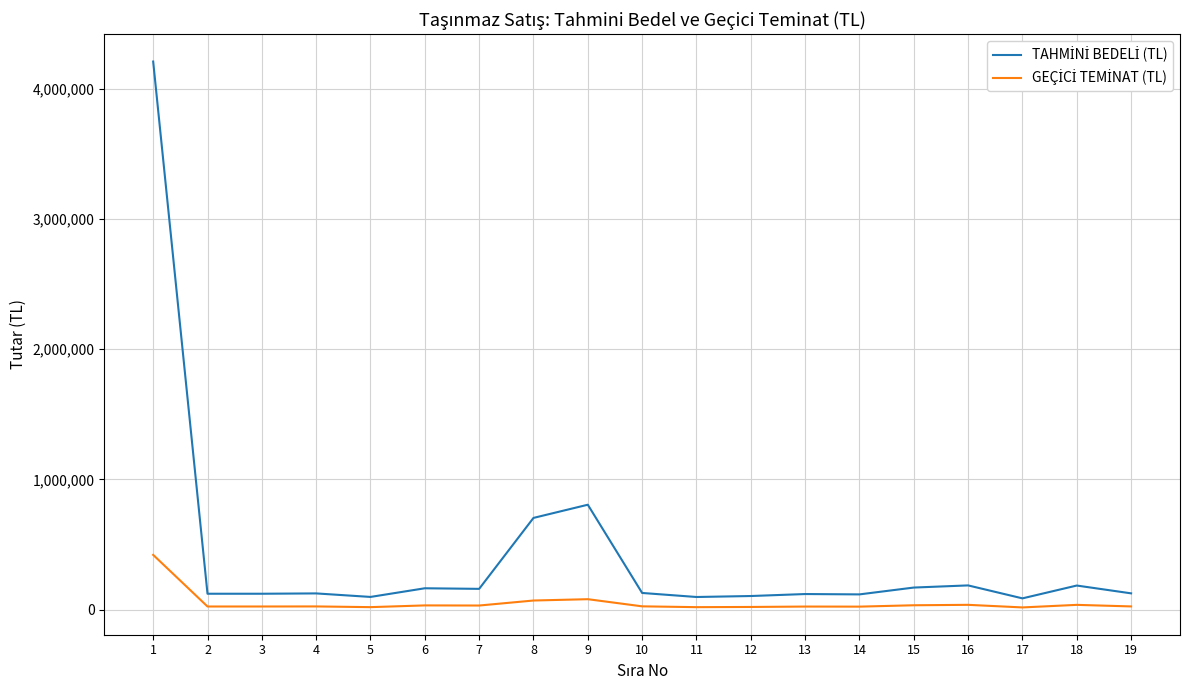

What is the maximum value shown in the chart?

4209440